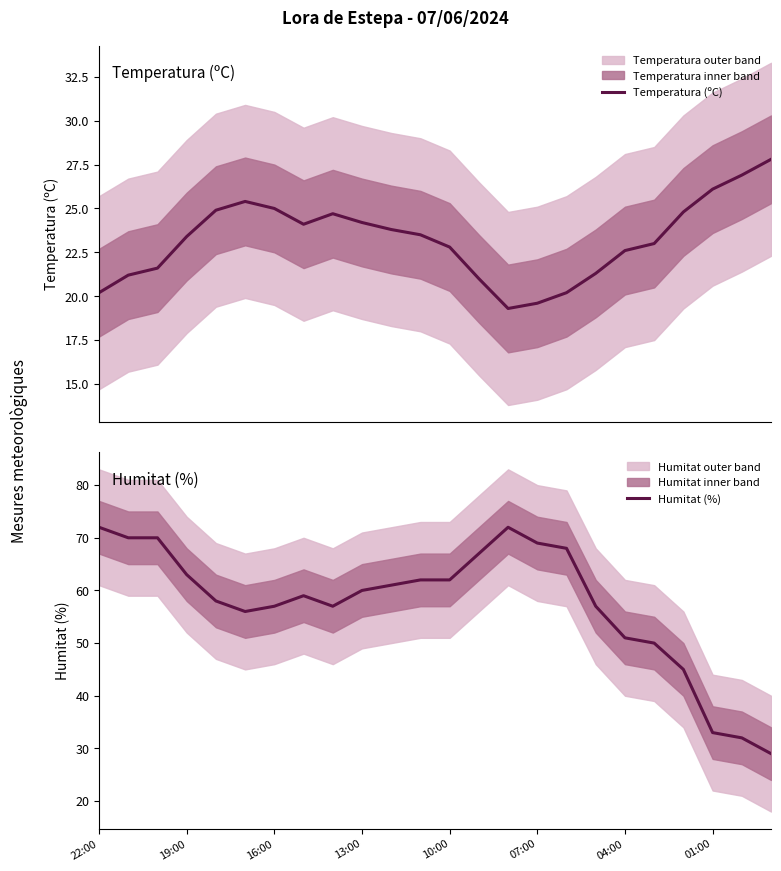

What is the approximate value of Temperatura (ºC) at 20?

24.8